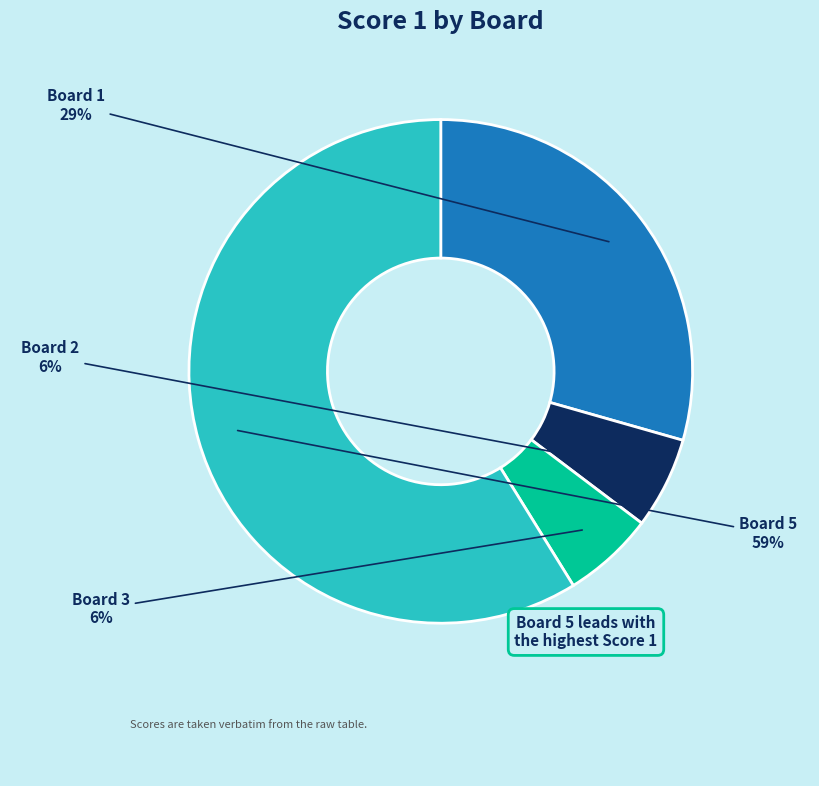

The Board 2 slice represents 1% of the pie. True or false?

False